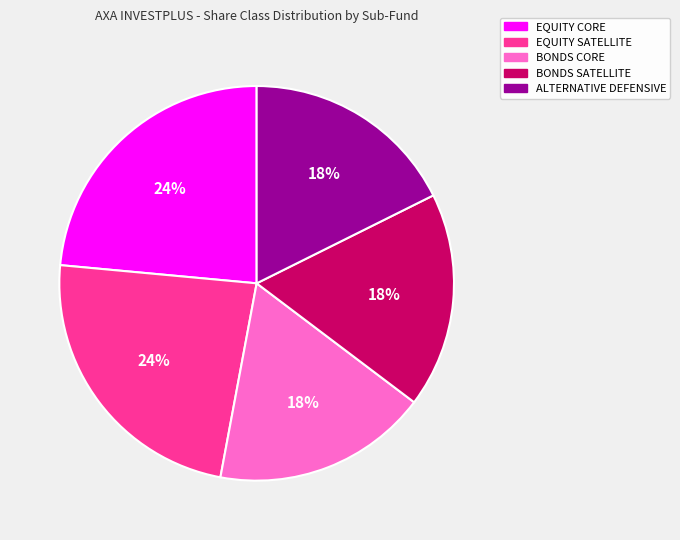

Count the number of slices in the pie.

5